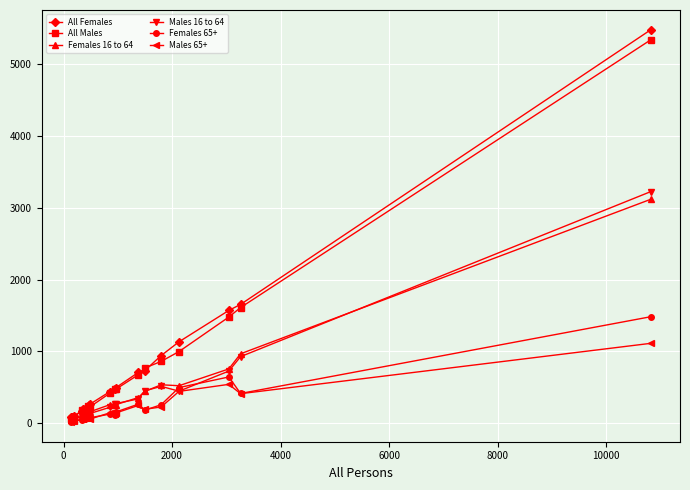

True or false: Females 65+ has more than 0 points higher than both neighbors.

True